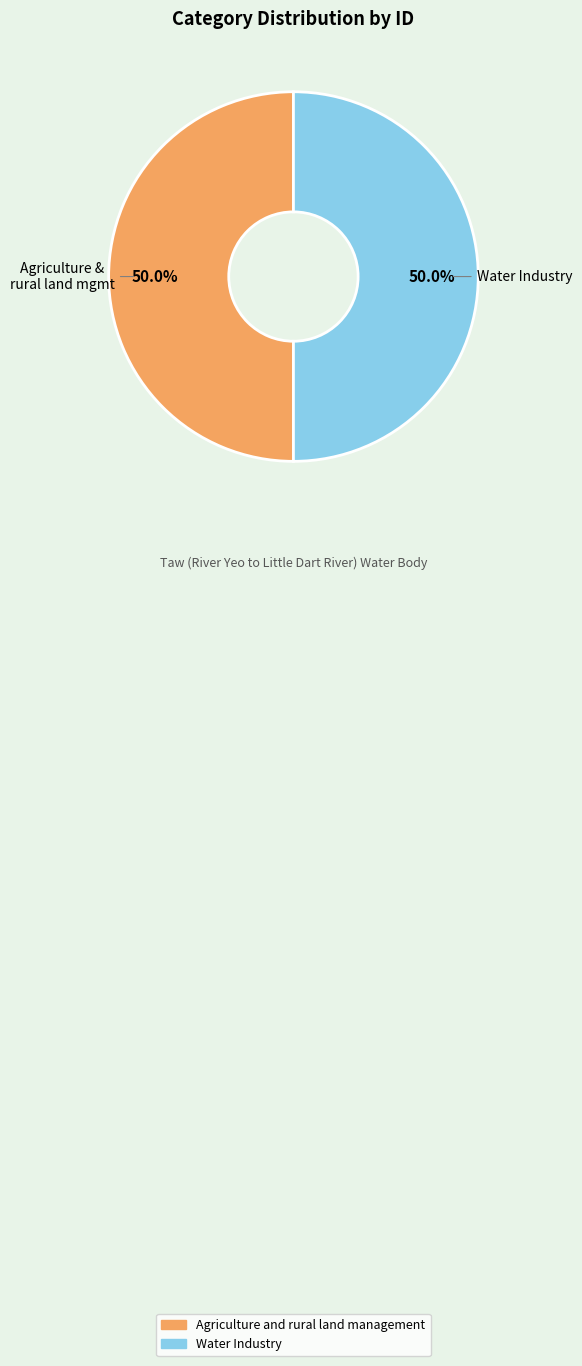

Combined, do Water Industry and Agriculture and rural land management account for over 50%?

Yes